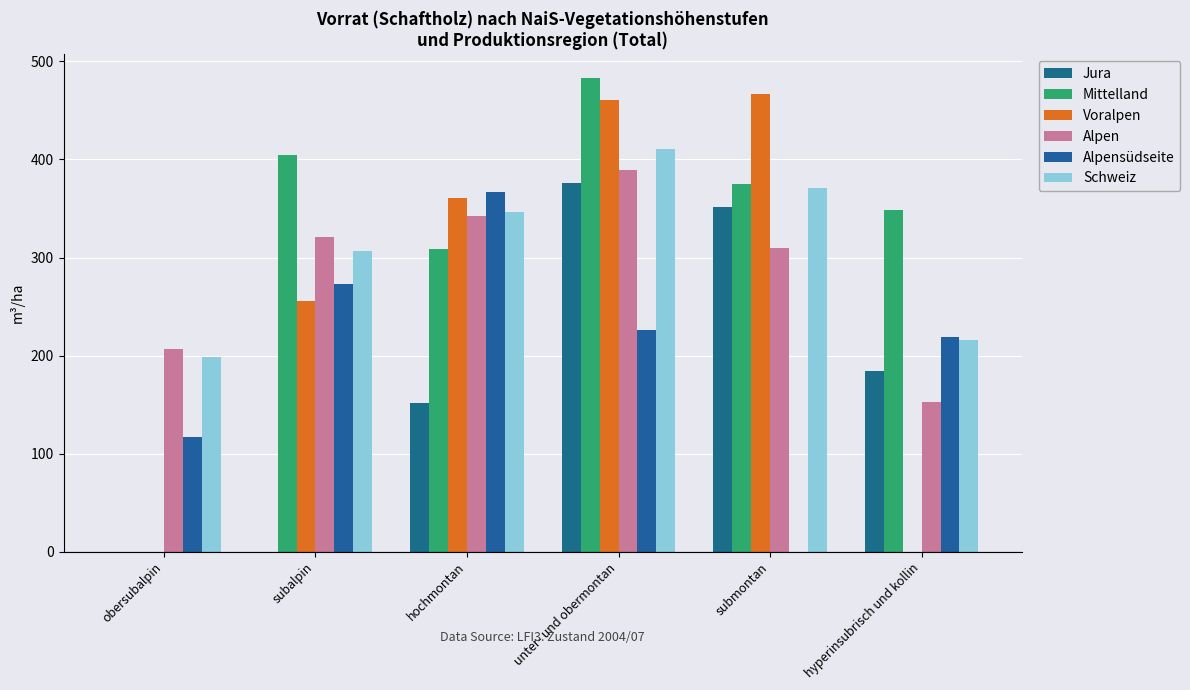

Rank the series at hochmontan from lowest to highest value.

Jura, Mittelland, Alpen, Schweiz, Voralpen, Alpensüdseite